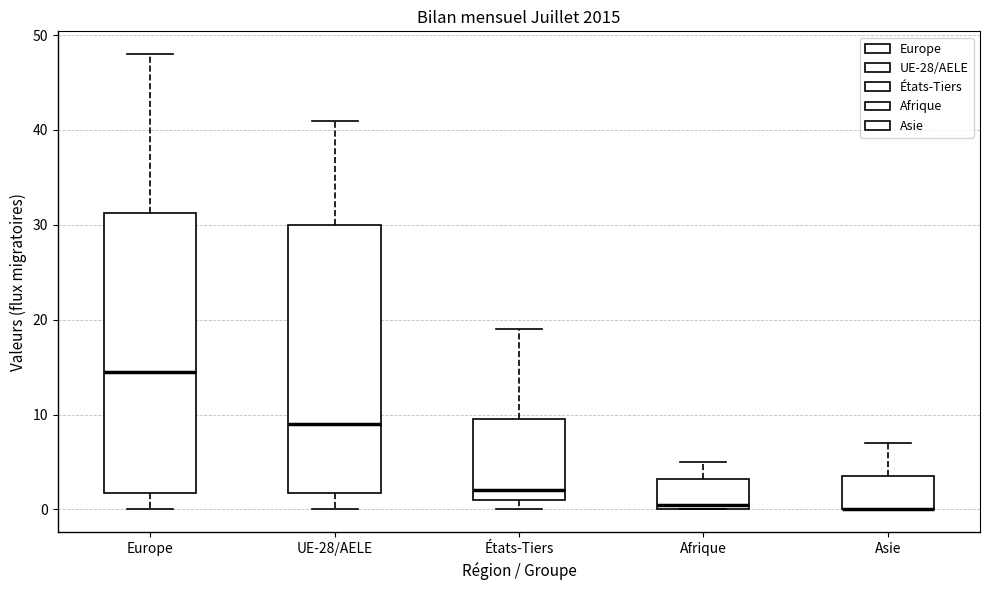

Reading left to right, transcribe this box plot: for each box, give where its median line is, the range the box spans, and where its two whiskers end, as read against the y-axis. The values are not printed on the chart, so give them approximately, as read against the axis.

Europe: median 15, box 2 to 31, whiskers 0 to 48
UE-28/AELE: median 9, box 2 to 30, whiskers 0 to 41
États-Tiers: median 2, box 1 to 10, whiskers 0 to 19
Afrique: median 1, box 0 to 3, whiskers 0 to 5
Asie: median 0 (drawn on the box's lower edge), box 0 to 4, whiskers 0 to 7